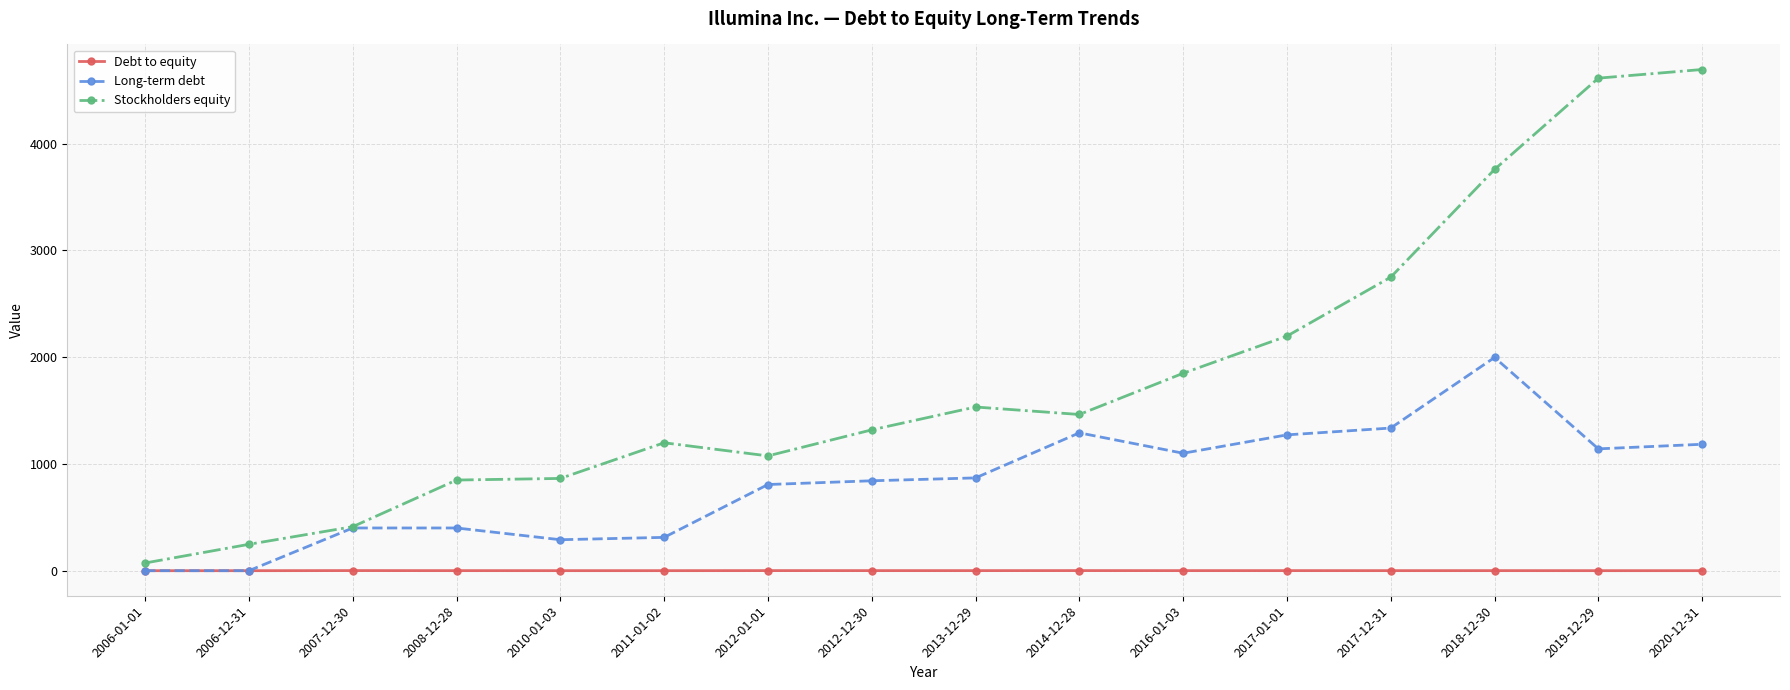

The value of Long-term debt at 2012-01-01 is 807.0. True or false?

True